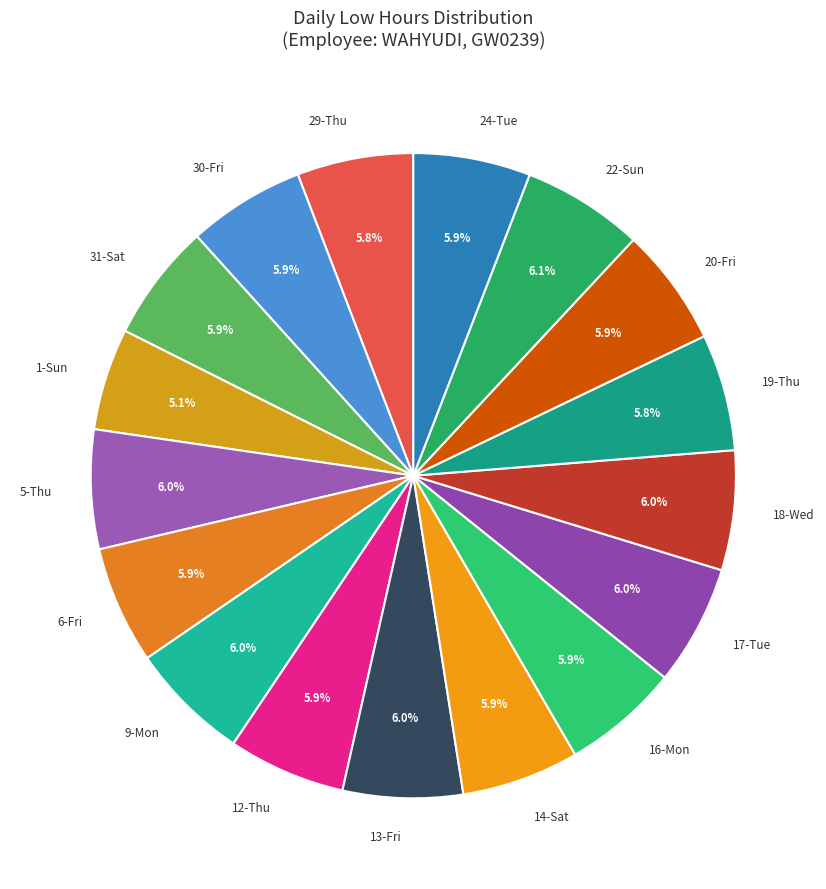

To the nearest percent, what is the combined percentage of 22-Sun and 24-Tue?

12%